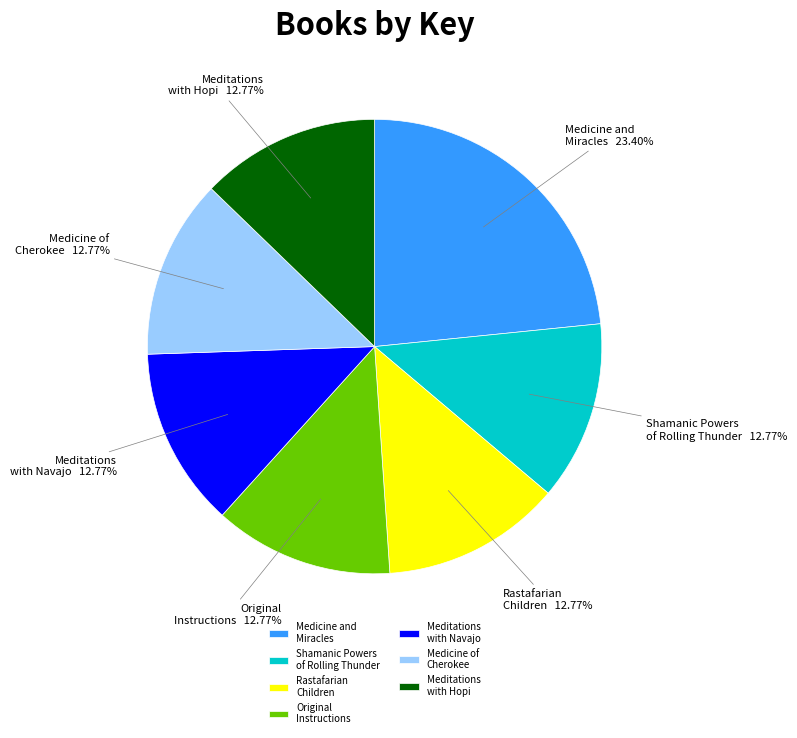

To the nearest percent, what is the average slice percentage?

14%